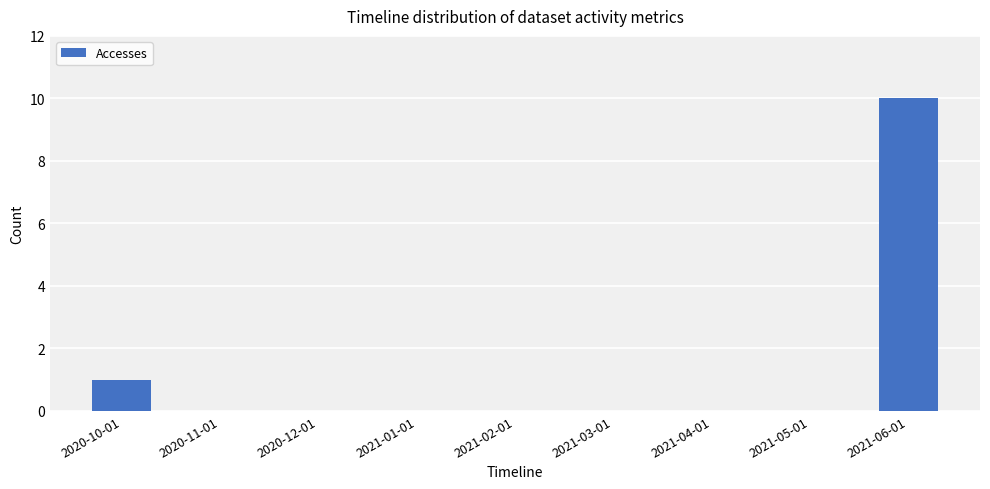

What is the change in value from 2021-03-01 to 2021-06-01?

+10